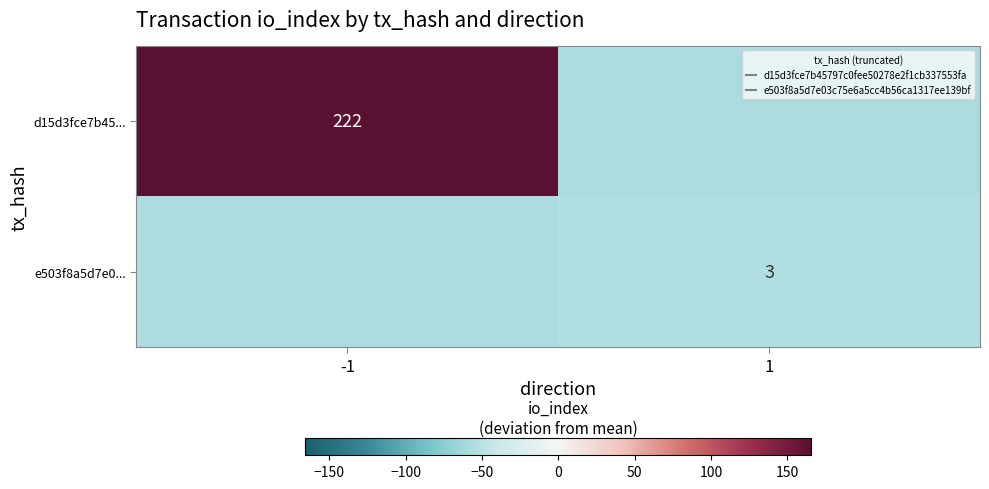

The value of d15d3fce7b45... at 1 is -81.5. True or false?

False